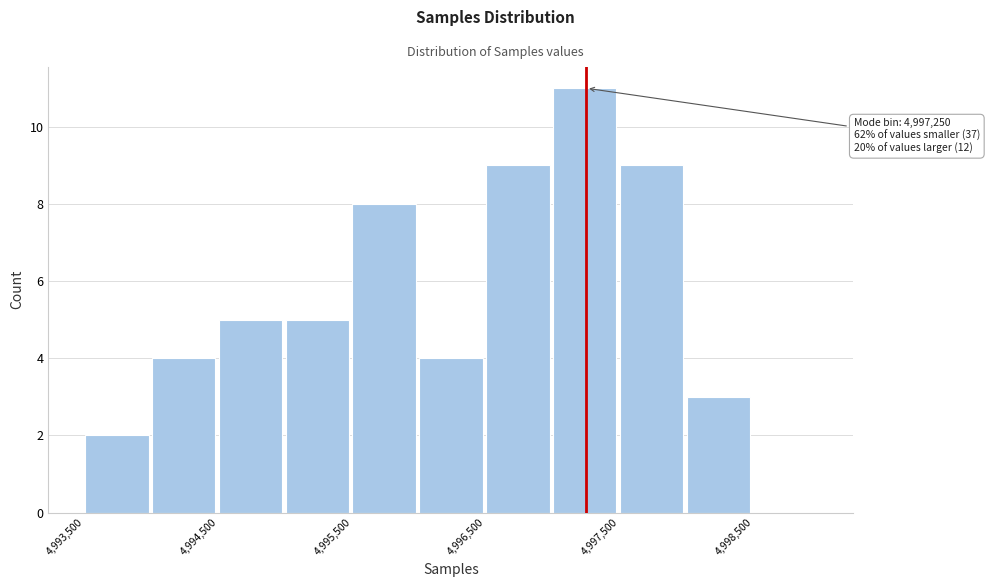

Which range on the x-axis has the tallest bar?

4997000 to 4997500